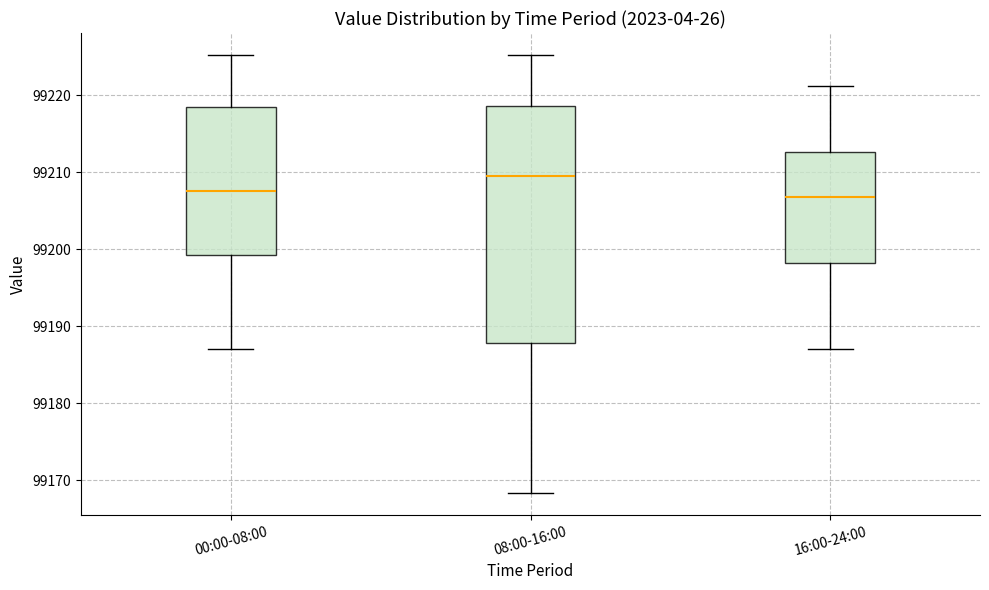

Which box's median line is the highest?

08:00-16:00